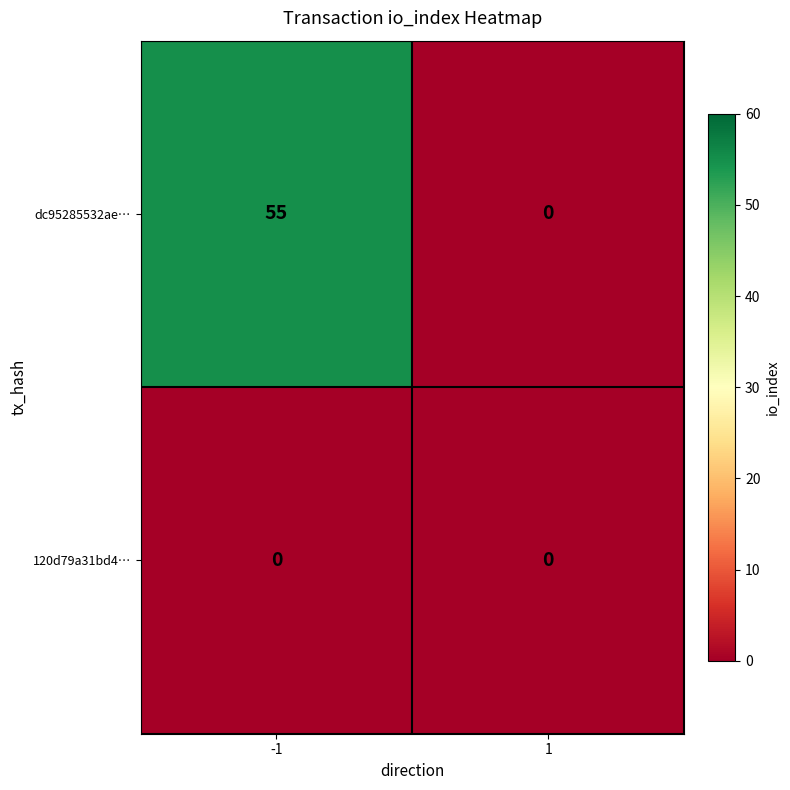

True or false: dc95285532ae… has a value of 0 at 1.

True